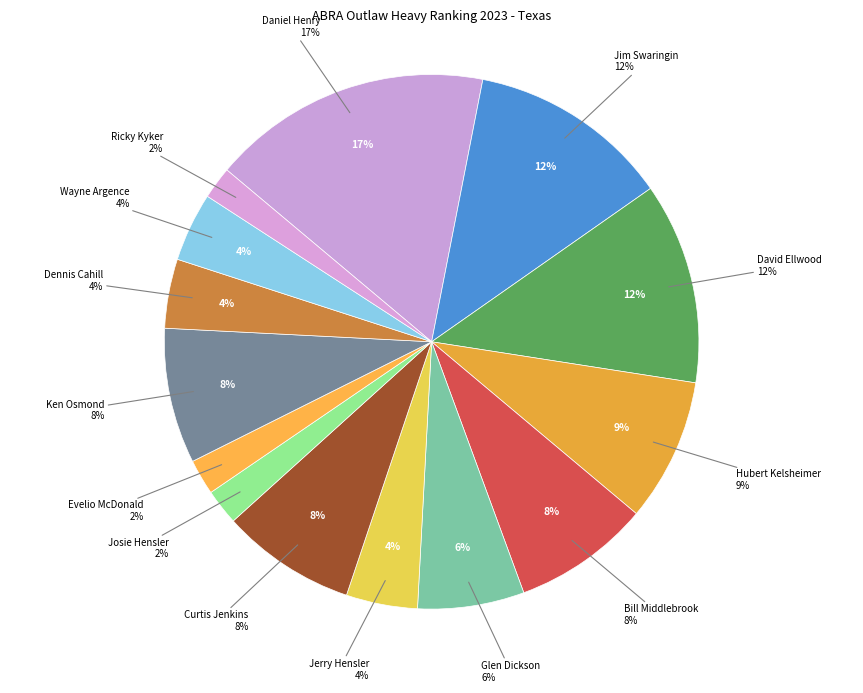

True or false: Ken Osmond accounts for 1% of the total.

False